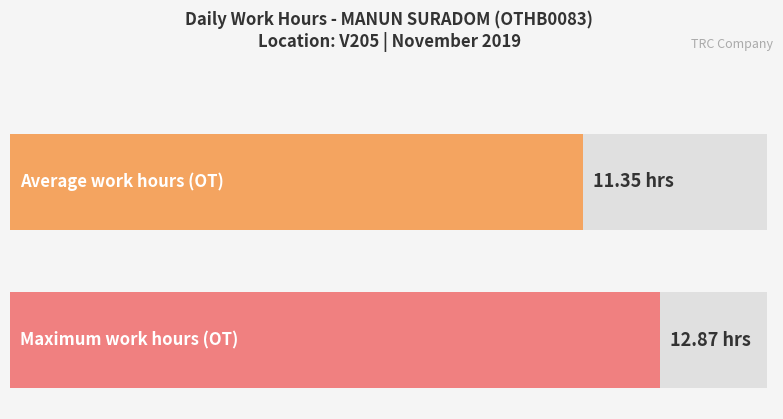

True or false: OT has a value of 2.7 at 6-Wed.

False